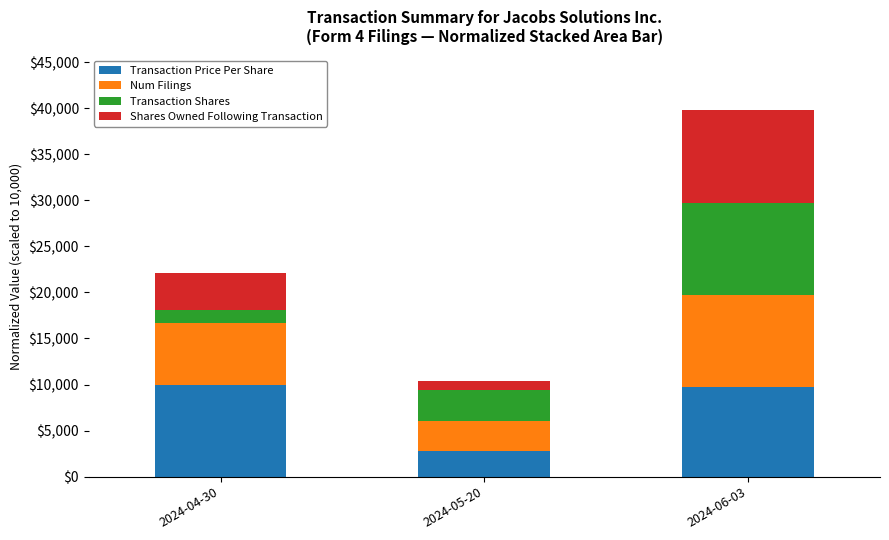

What is the sum of the Transaction Price Per Share values at 2024-06-03 and 2024-04-30?

19748.2